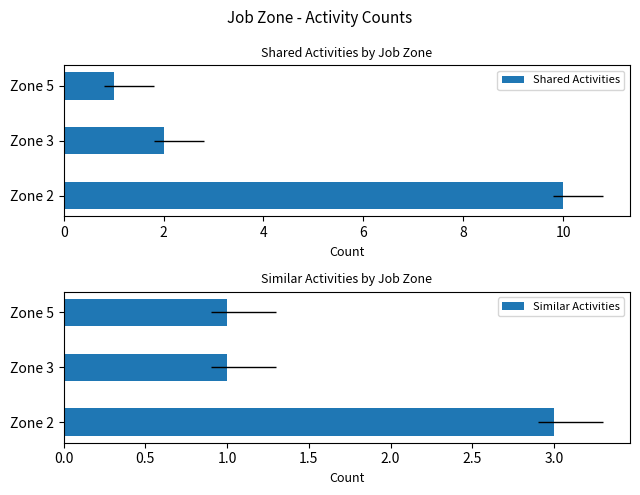

How many groups of bars are there?

3